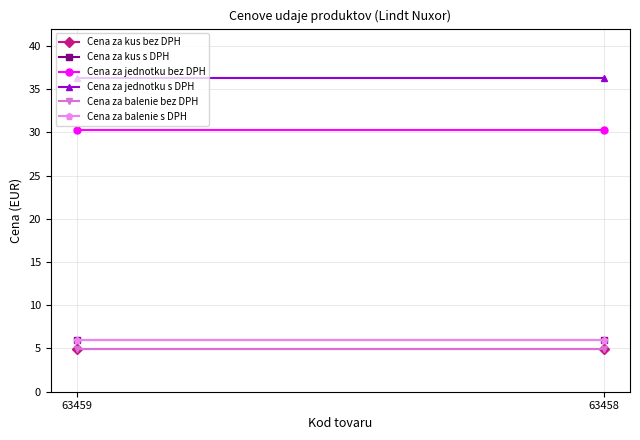

At how many categories does at least one series exceed 19?

2